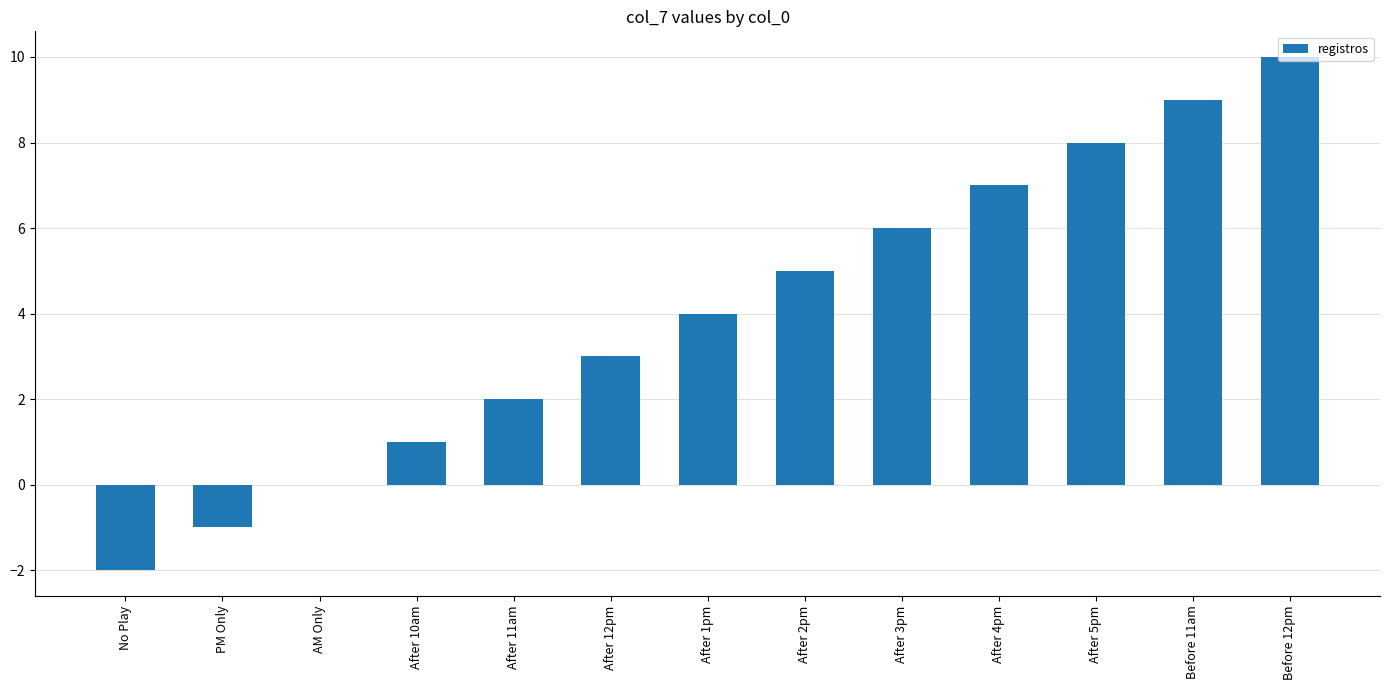

Count the number of categories in the chart.

13